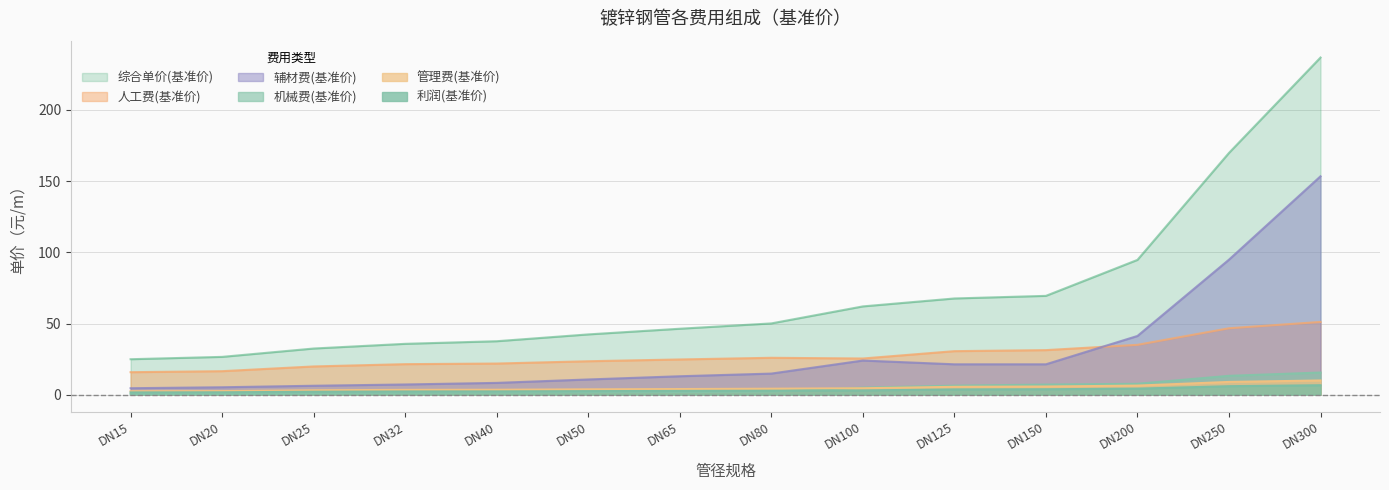

Where do 人工费(基准价) and 辅材费(基准价) first cross each other?

DN150 and DN200